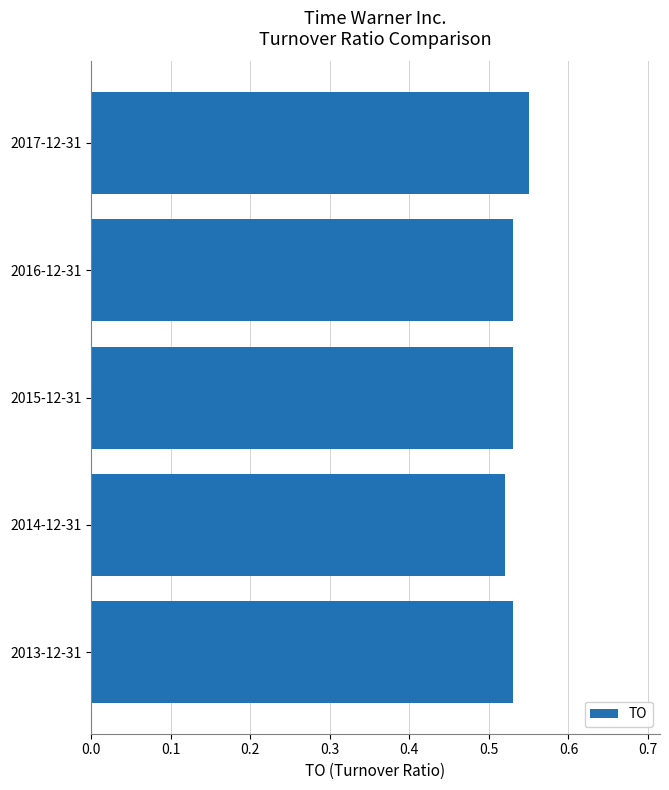

Which label corresponds to the largest value in the chart?

2017-12-31